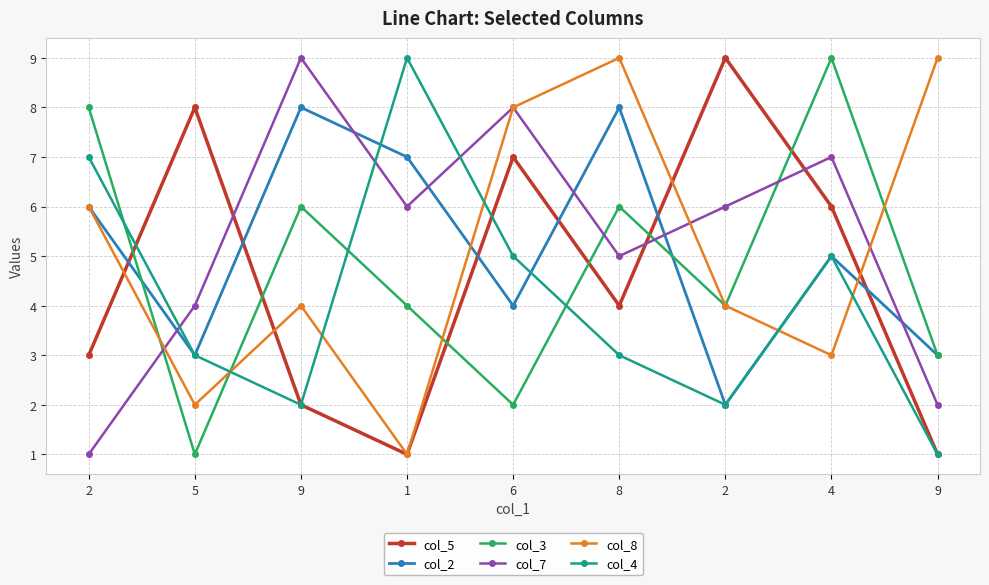

List the series in order of their peak value, highest first.

col_5, col_3, col_7, col_8, col_4, col_2